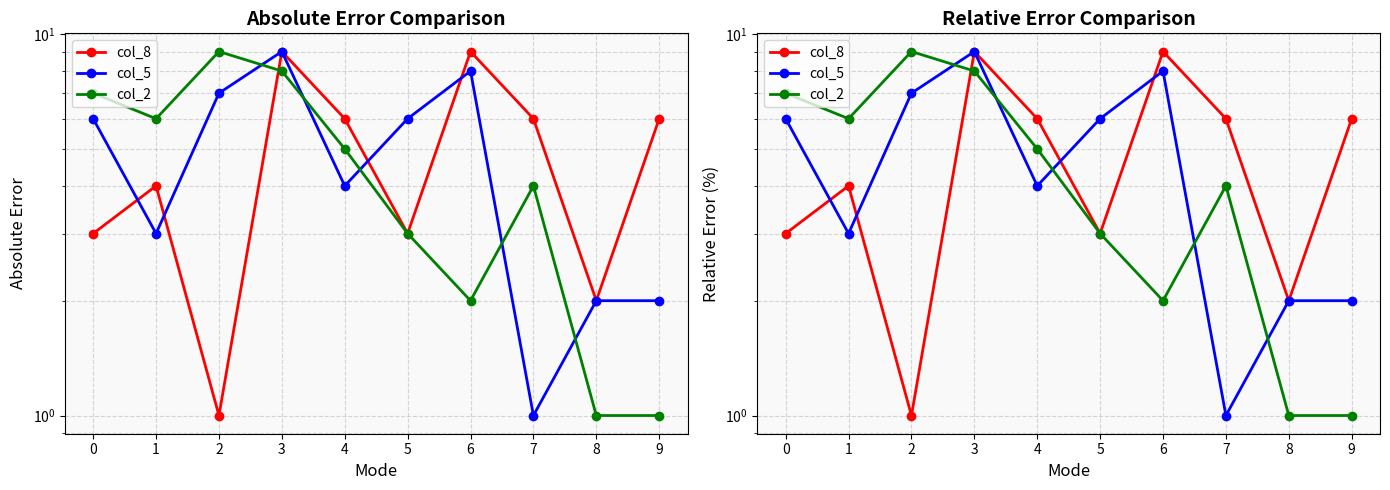

Which series has the largest total across all categories?

col_8